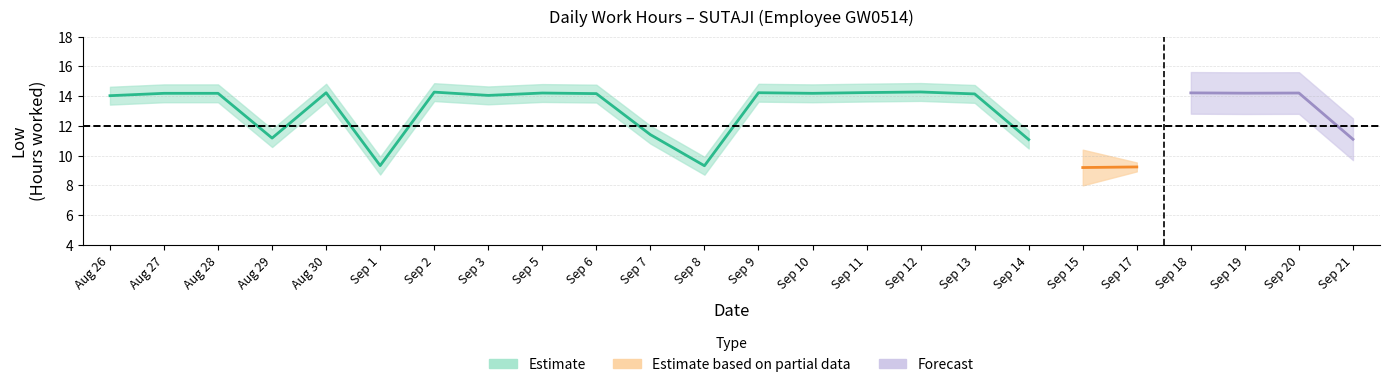

Is this an area chart (filled region under the line)?

No